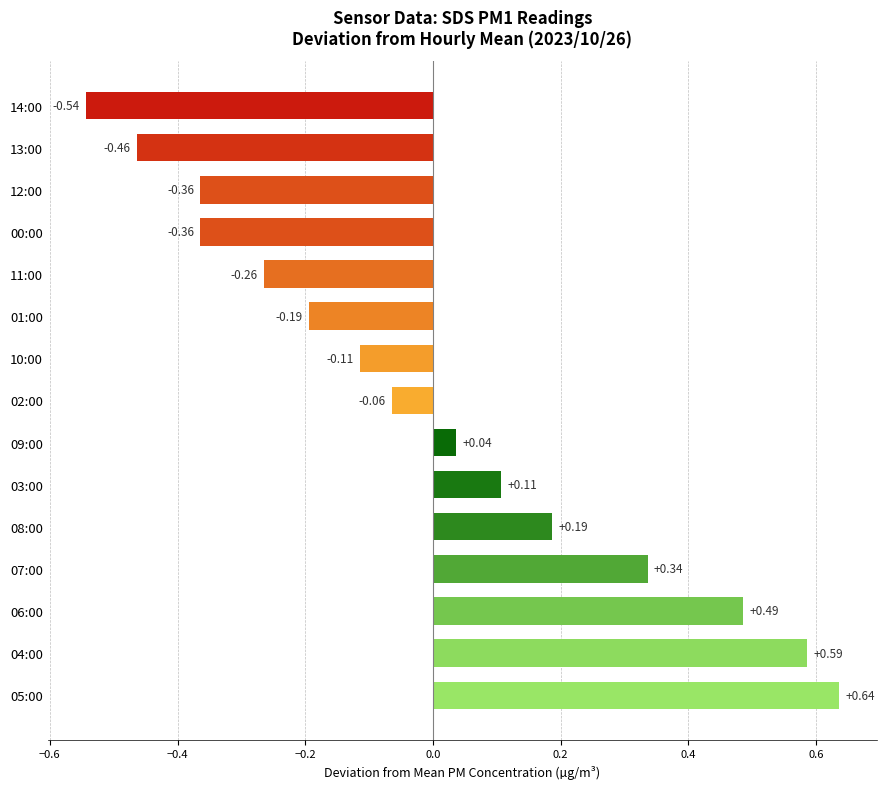

How many values are above zero?

7